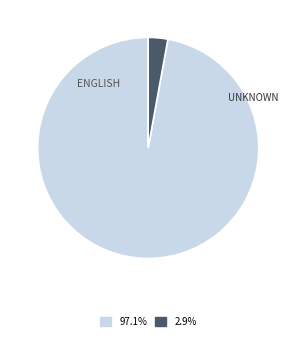

Approximately how many times larger is the value at 97.1% compared to 2.9%?

34.0